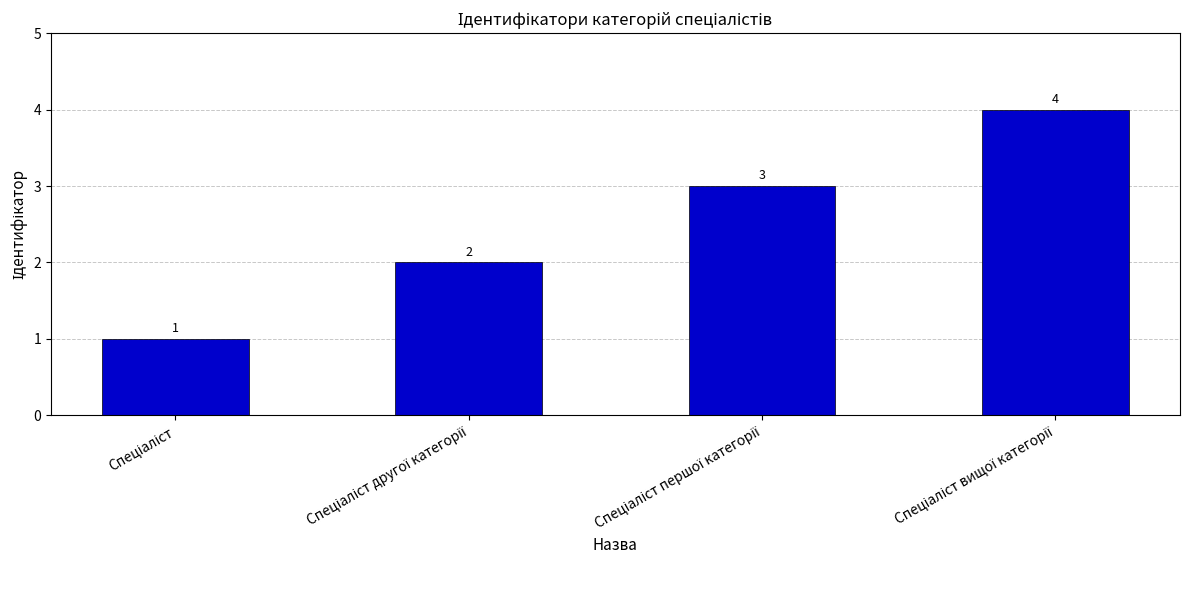

Count the number of categories in the chart.

4